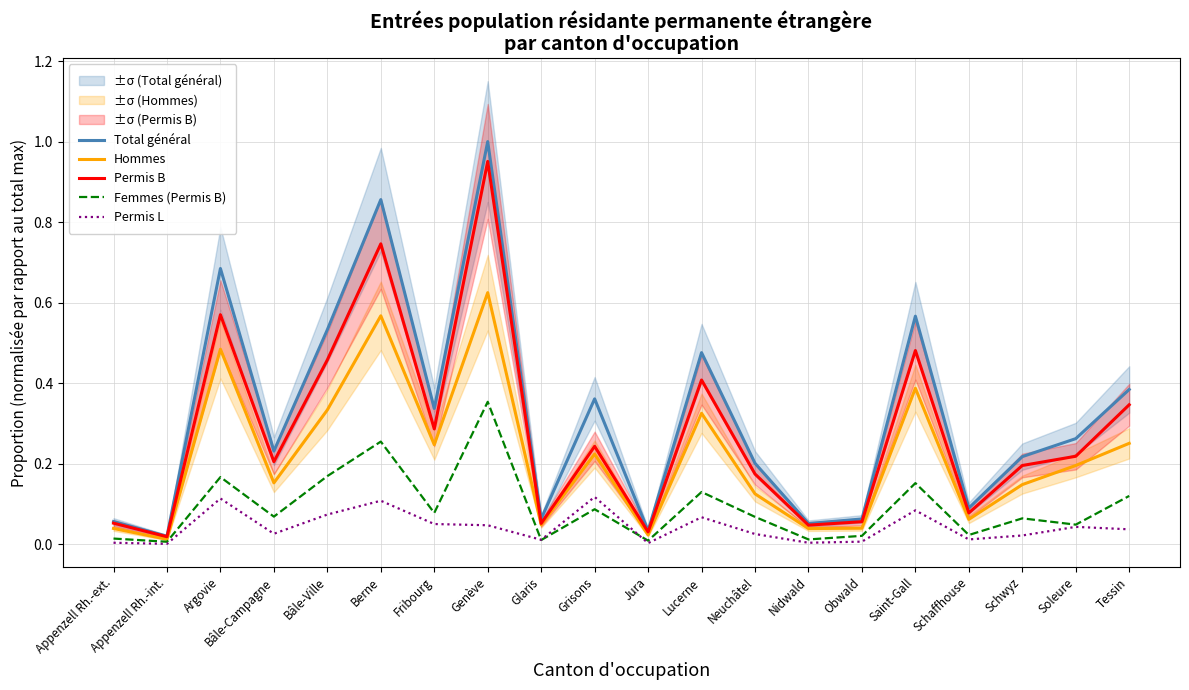

What is the greatest value displayed?

1.0